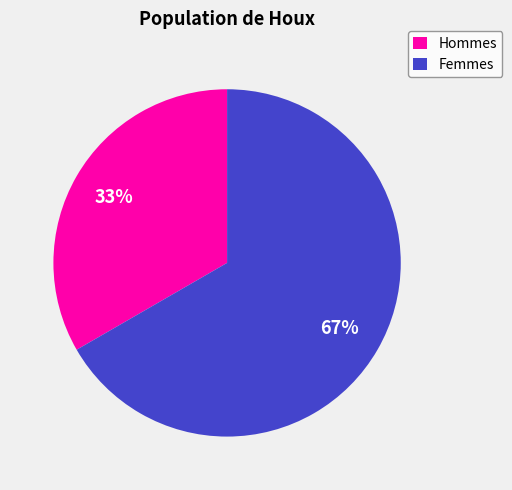

Is there any slice that represents more than half of the pie?

Yes